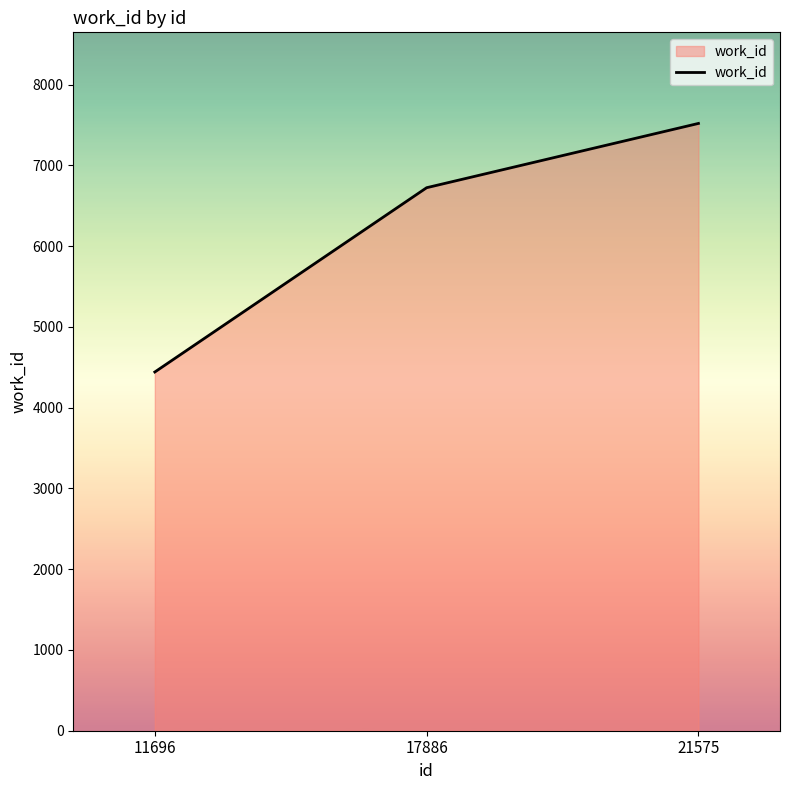

True or false: the data shows 7520 at 21575.

True